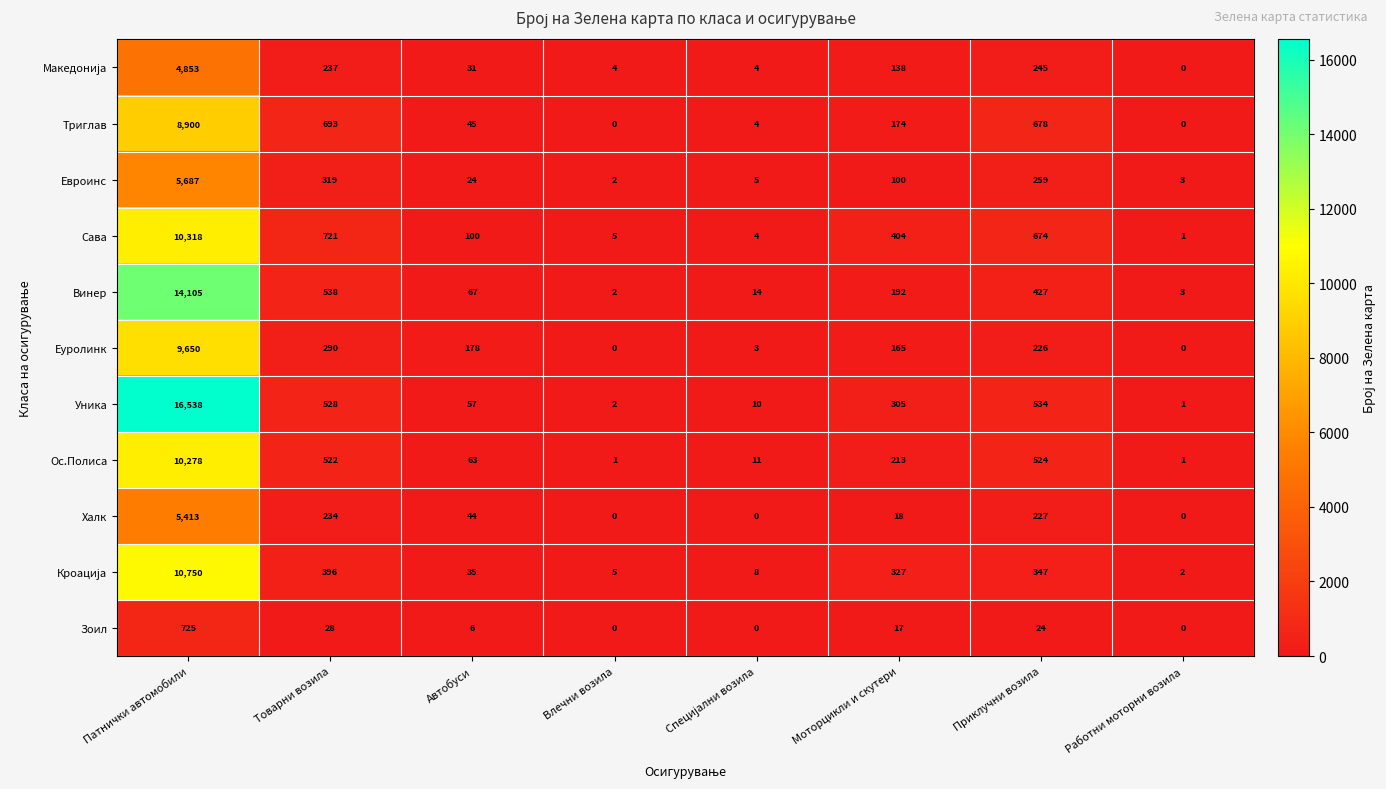

Where does the Евроинс series first go above 100?

Патнички автомобили